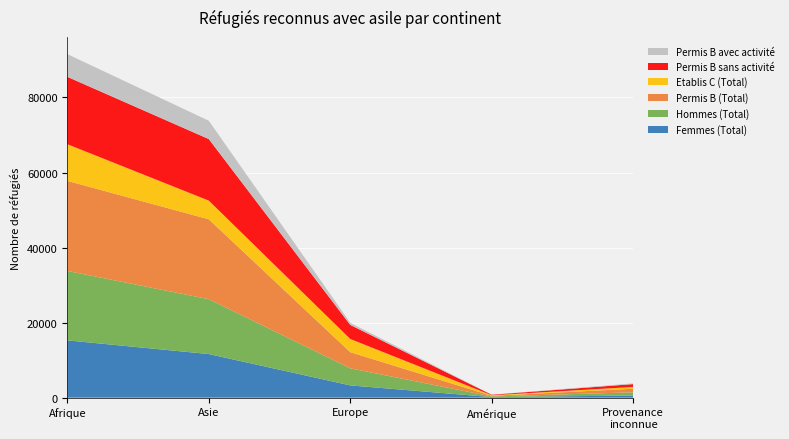

Reading left to right, what are all the values shown in this chart?

Femmes (Total): 15274	11625	3273	153	572
Hommes (Total): 18497	14630	4548	168	857
Permis B (Total): 24005	21279	4307	167	956
Etablis C (Total): 9766	4976	3514	154	473
Permis B sans activité: 17950	16401	3748	137	762
Permis B avec activité: 6055	4878	559	30	194